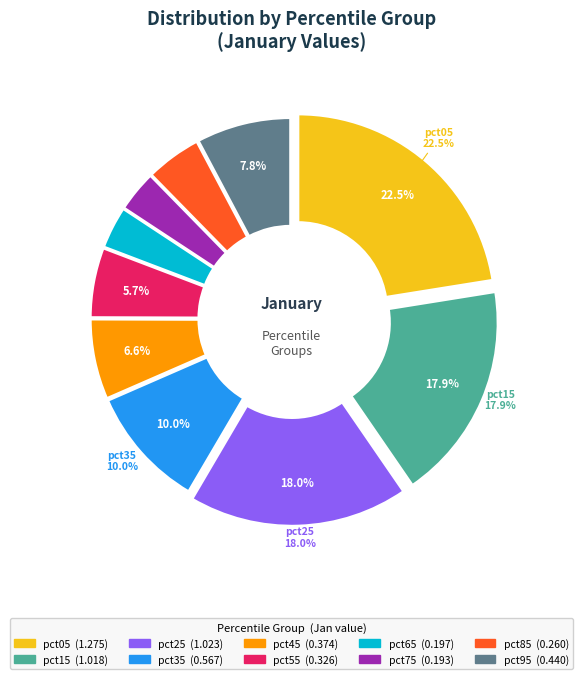

What is the change in value from pct55 to pct65?

-0.1